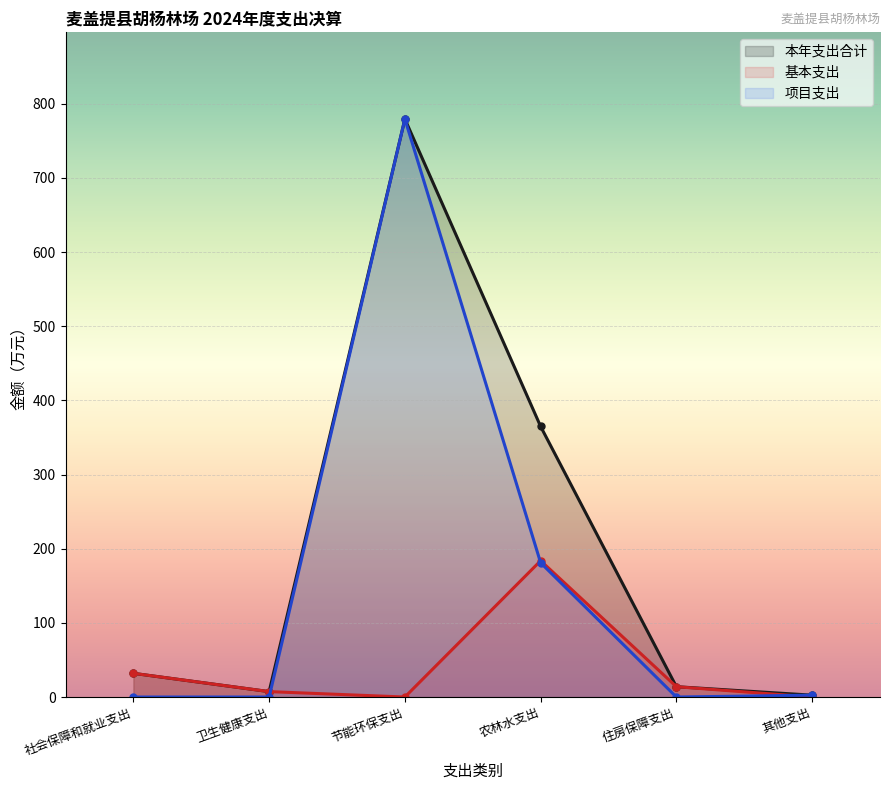

What is the average value of the 项目支出 series?

160.5